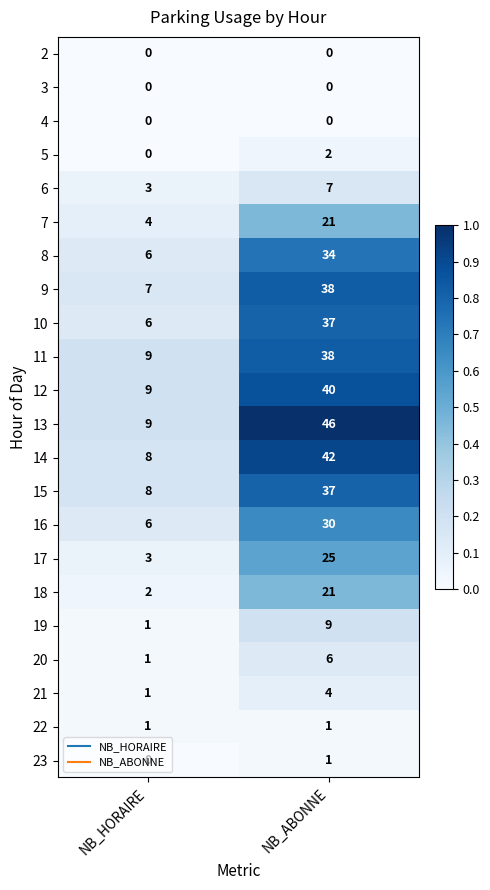

What is the maximum value shown in the chart?

46